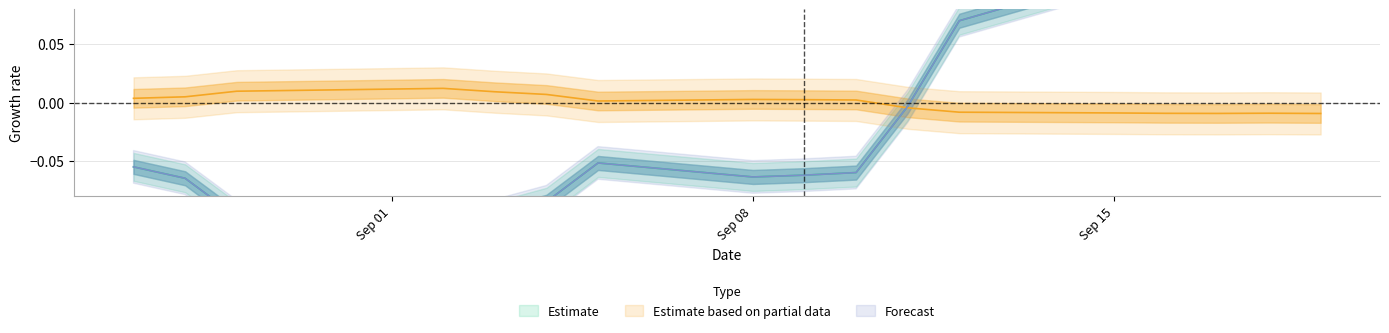

Does the chart have visible grid lines?

Yes